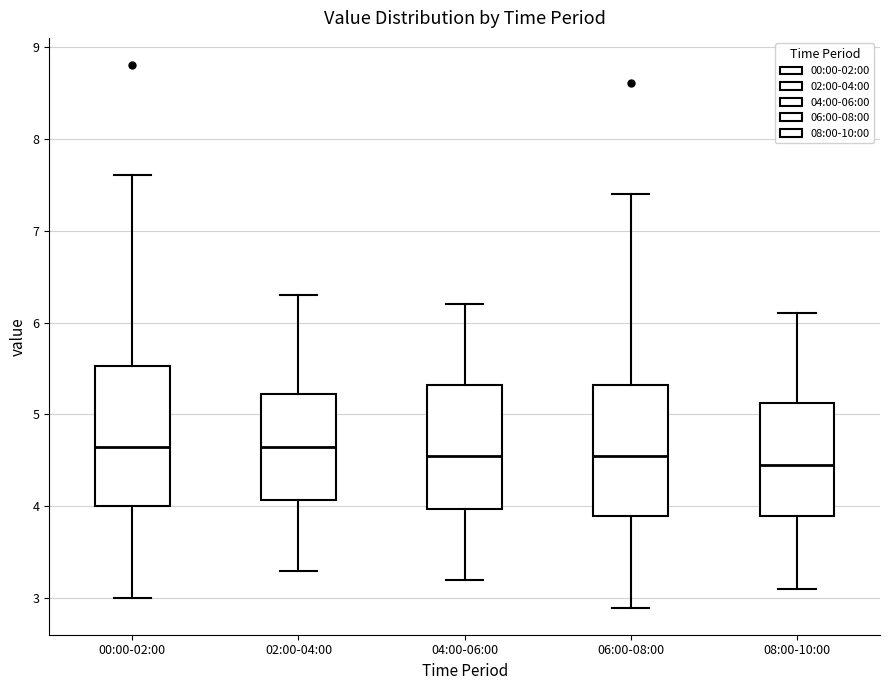

Reading left to right, read every box against the y-axis: the position of its median line, the range the box covers, and the ends of its whiskers. The values are not printed on the chart, so give them approximately, as read against the axis.

00:00-02:00: median 4.7, box 4.0 to 5.5, whiskers 3.0 to 7.6
02:00-04:00: median 4.7, box 4.1 to 5.2, whiskers 3.3 to 6.3
04:00-06:00: median 4.6, box 4.0 to 5.3, whiskers 3.2 to 6.2
06:00-08:00: median 4.6, box 3.9 to 5.3, whiskers 2.9 to 7.4
08:00-10:00: median 4.5, box 3.9 to 5.1, whiskers 3.1 to 6.1